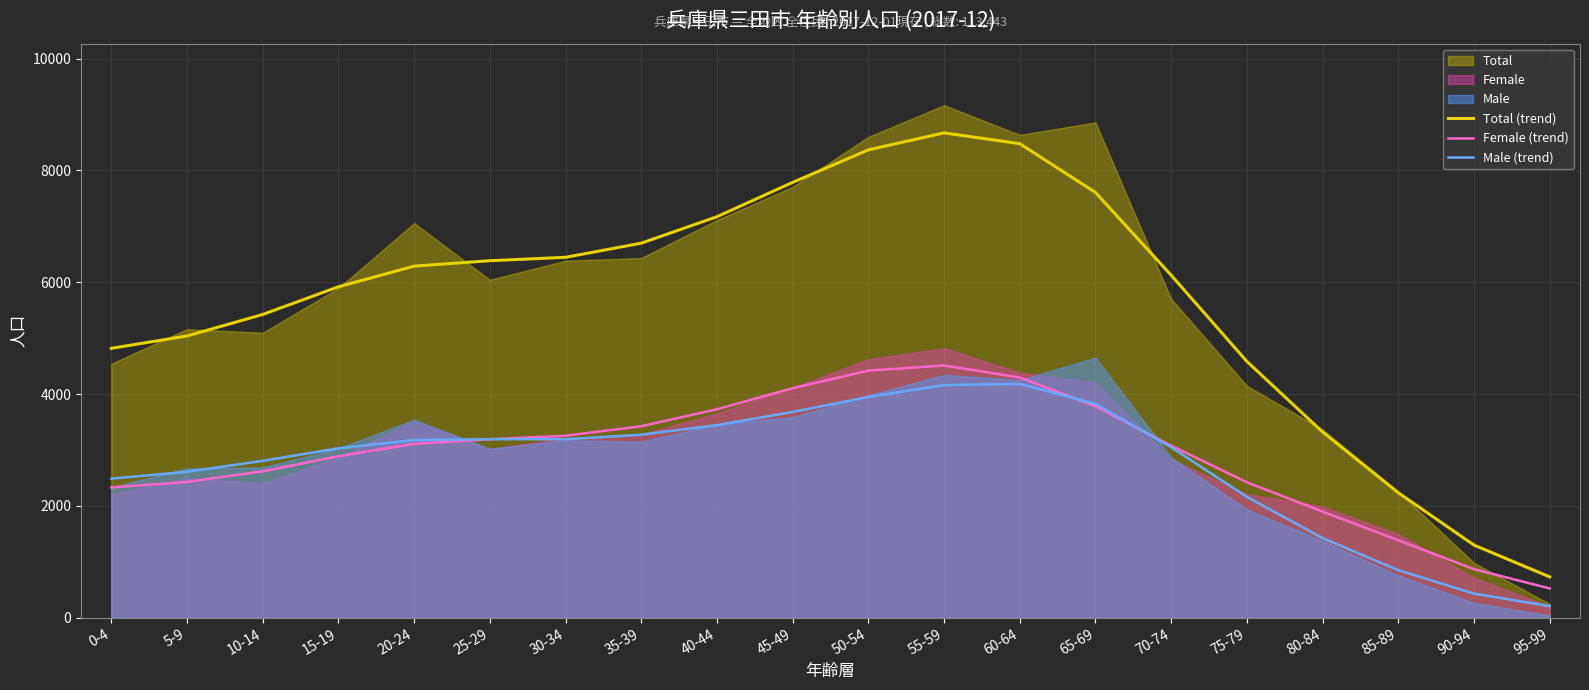

How many categories are shown in the chart?

20